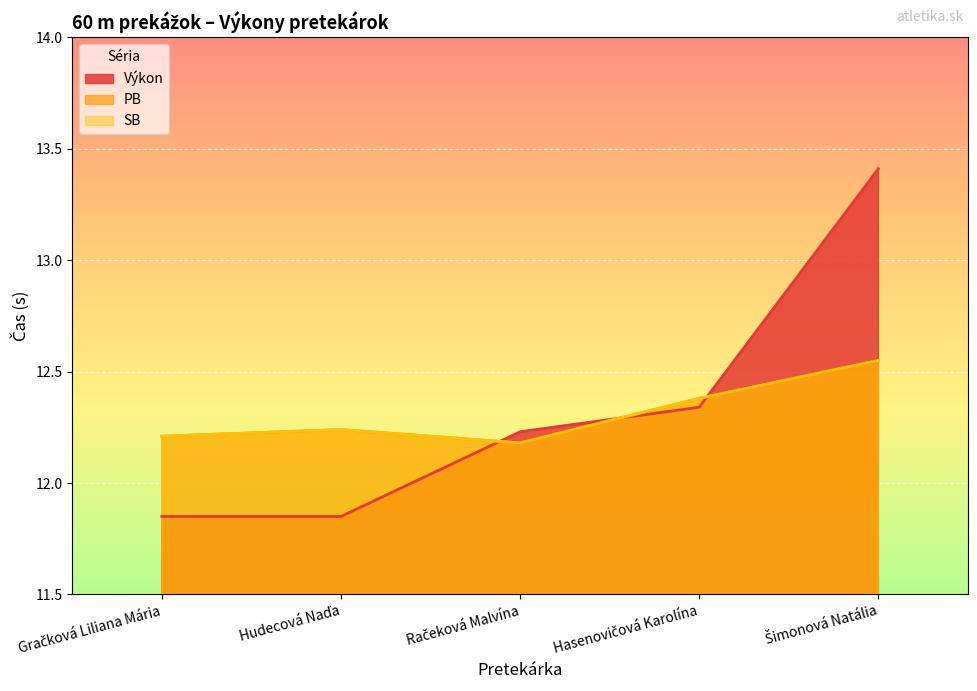

What is the difference between the maximum and minimum values in the PB series?

0.4